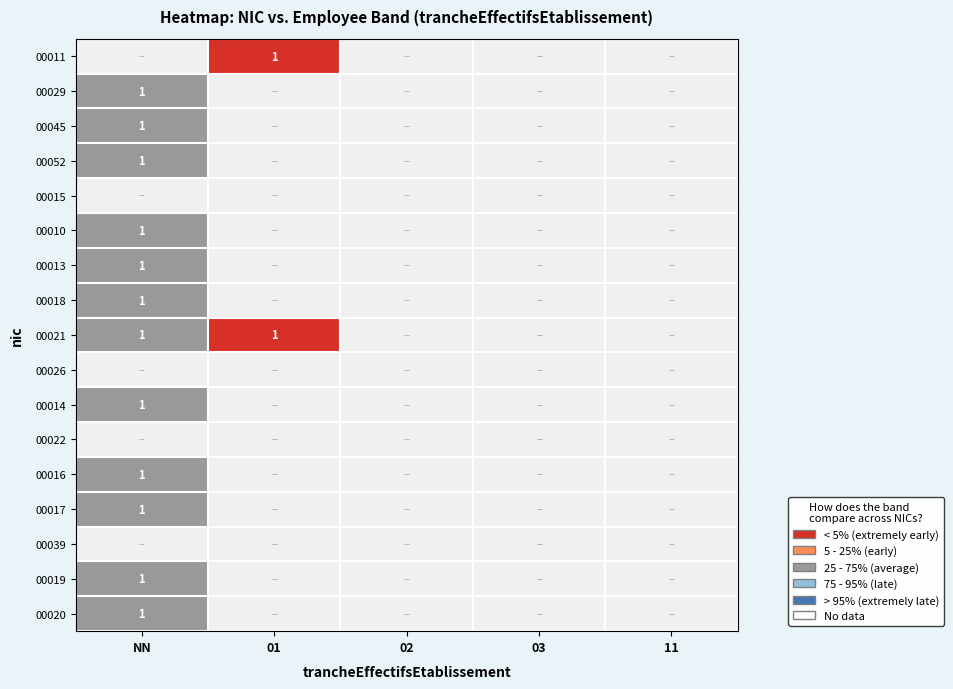

Is it true that 00045 equals 1 at NN?

True